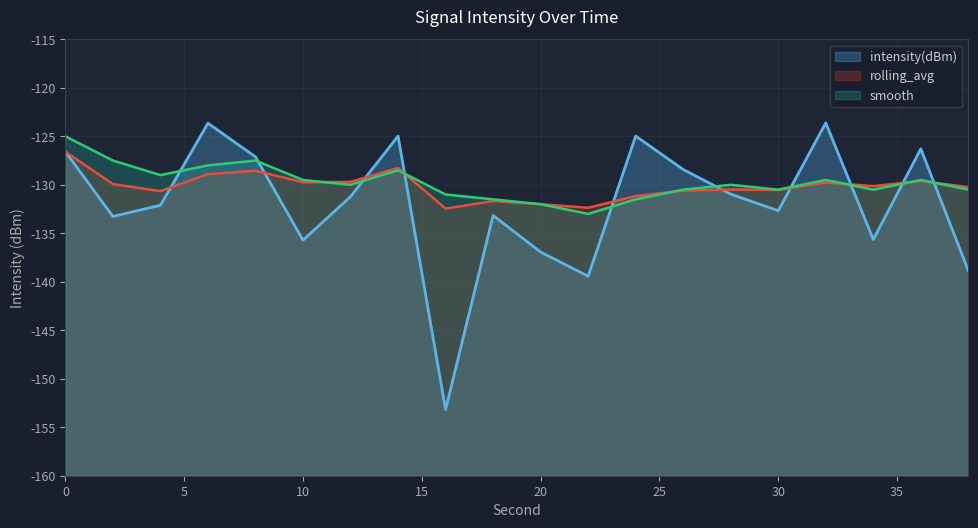

List the series in order of their peak value, lowest first.

rolling_avg, smooth, intensity(dBm)